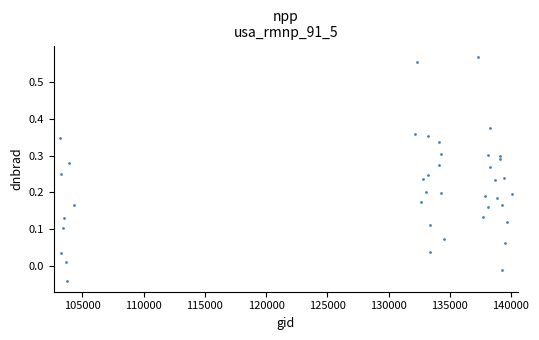

What is the range of X values (max minus min)?

36899.0